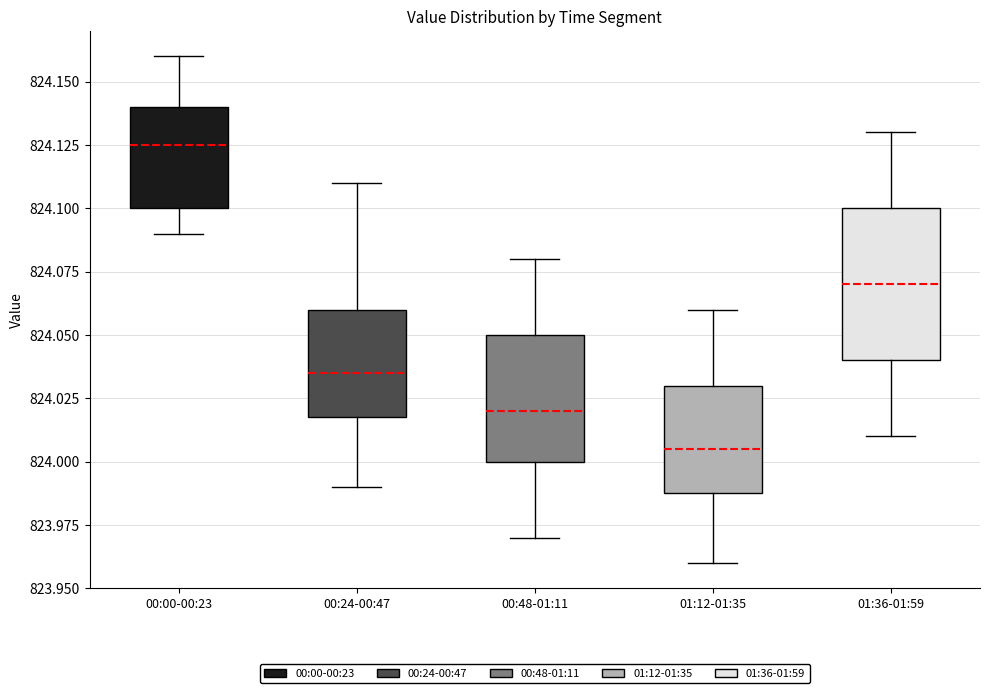

Reading left to right, read every box against the y-axis: the position of its median line, the range the box covers, and the ends of its whiskers. The values are not printed on the chart, so give them approximately, as read against the axis.

00:00-00:23: median 824.125, box 824.100 to 824.140, whiskers 824.090 to 824.160
00:24-00:47: median 824.035, box 824.020 to 824.060, whiskers 823.990 to 824.110
00:48-01:11: median 824.020, box 824.000 to 824.050, whiskers 823.970 to 824.080
01:12-01:35: median 824.005, box 823.990 to 824.030, whiskers 823.960 to 824.060
01:36-01:59: median 824.070, box 824.040 to 824.100, whiskers 824.010 to 824.130